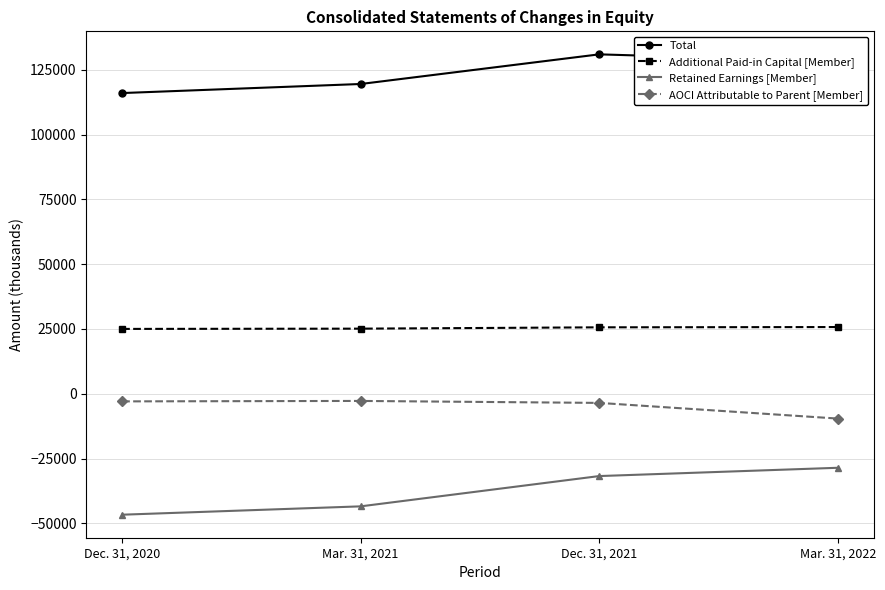

What is the difference between the maximum and minimum values in the Retained Earnings [Member] series?

18107